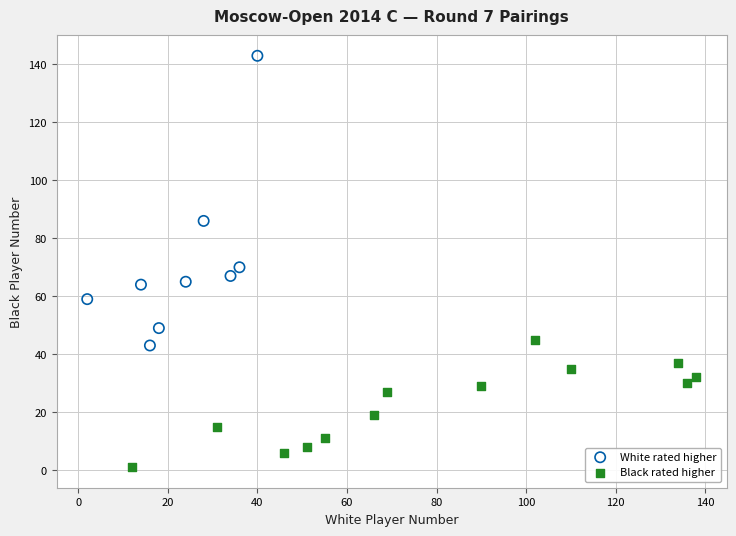

Which series reaches the minimum Y coordinate?

Black rated higher